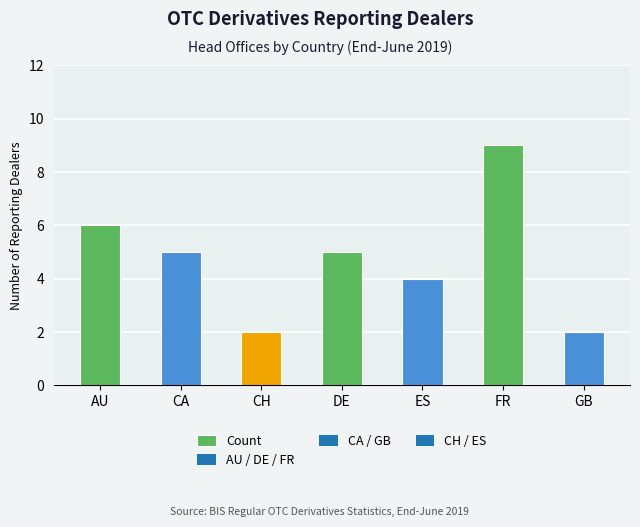

Reading right to left, list all the values displayed in this chart.

2	9	4	5	2	5	6